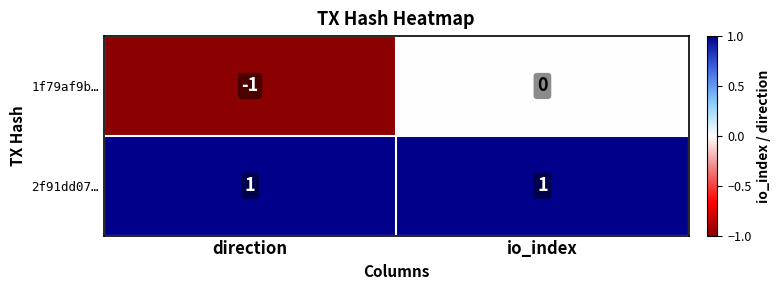

Between direction and io_index, which series saw the biggest shift?

1f79af9b…